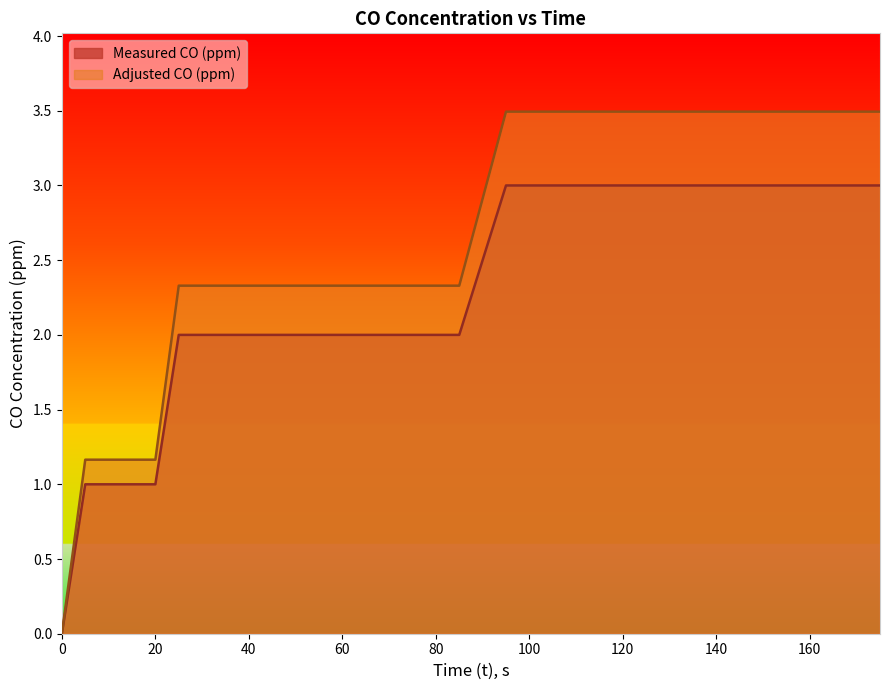

True or false: Measured CO (ppm) and Adjusted CO (ppm) intersect in this chart.

False